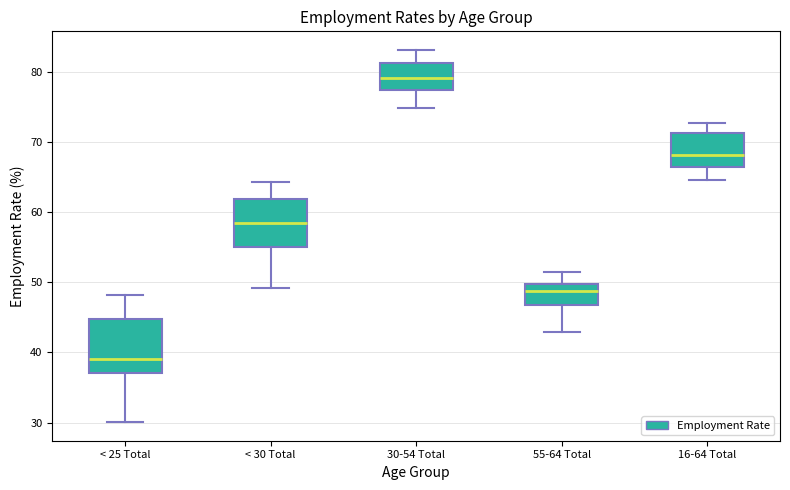

Which box's median line is the lowest?

< 25 Total